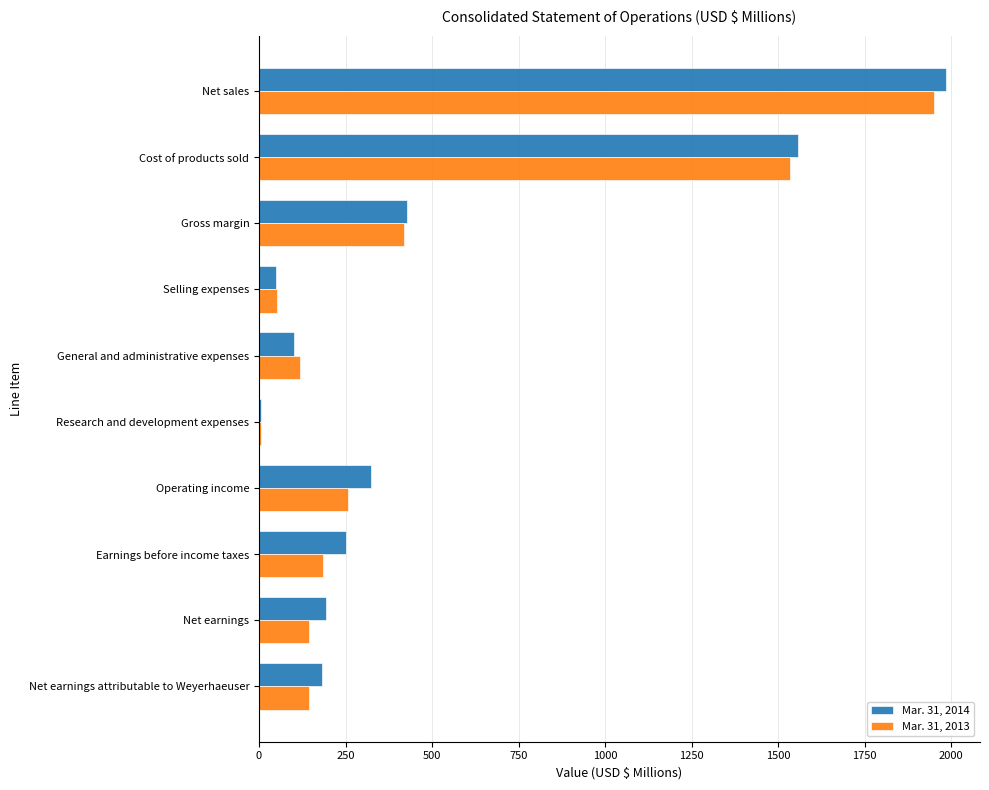

What is the sum of all Mar. 31, 2013 values?

4807